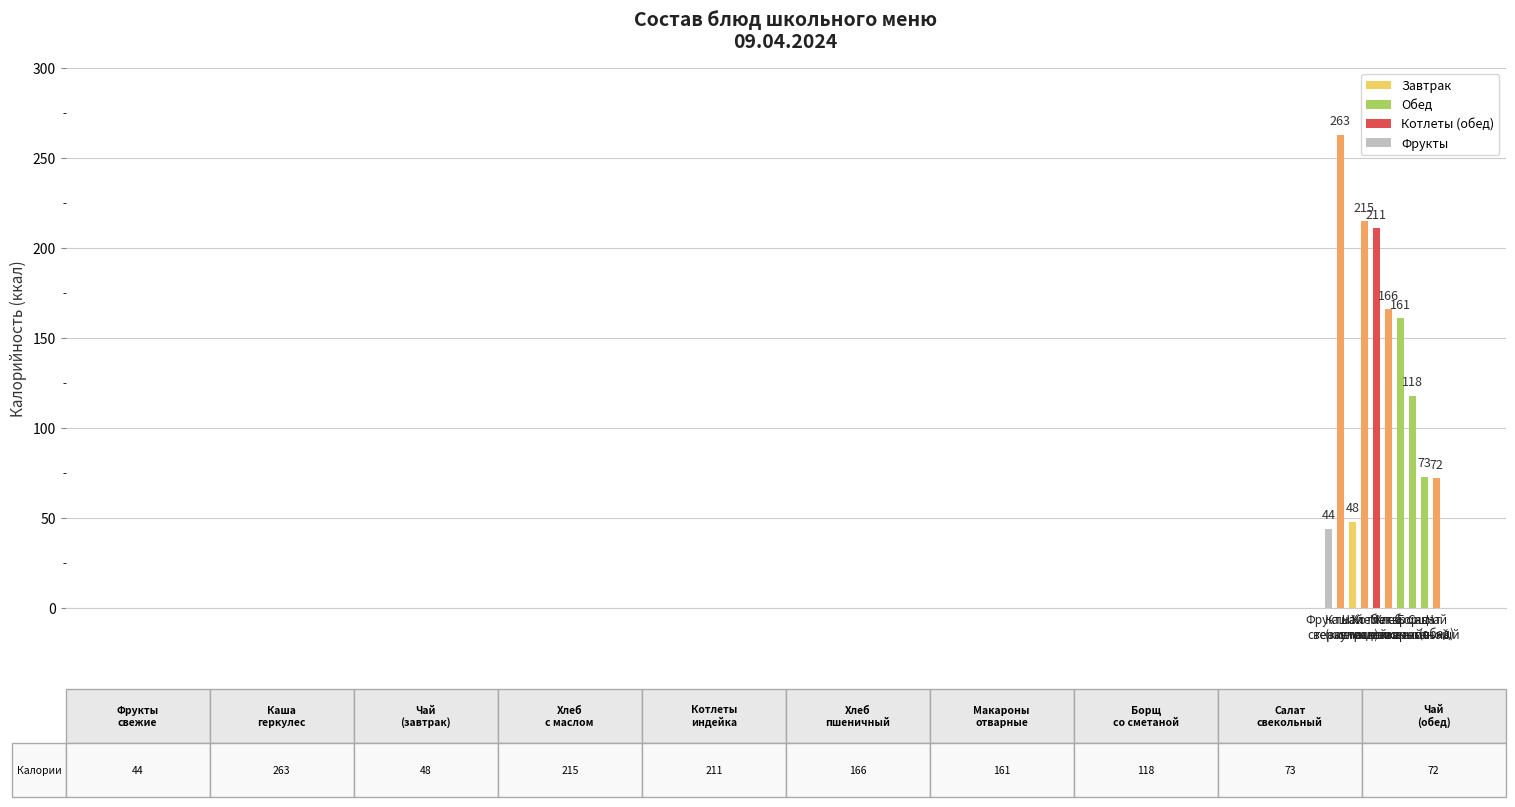

How many bars are there in total?

10